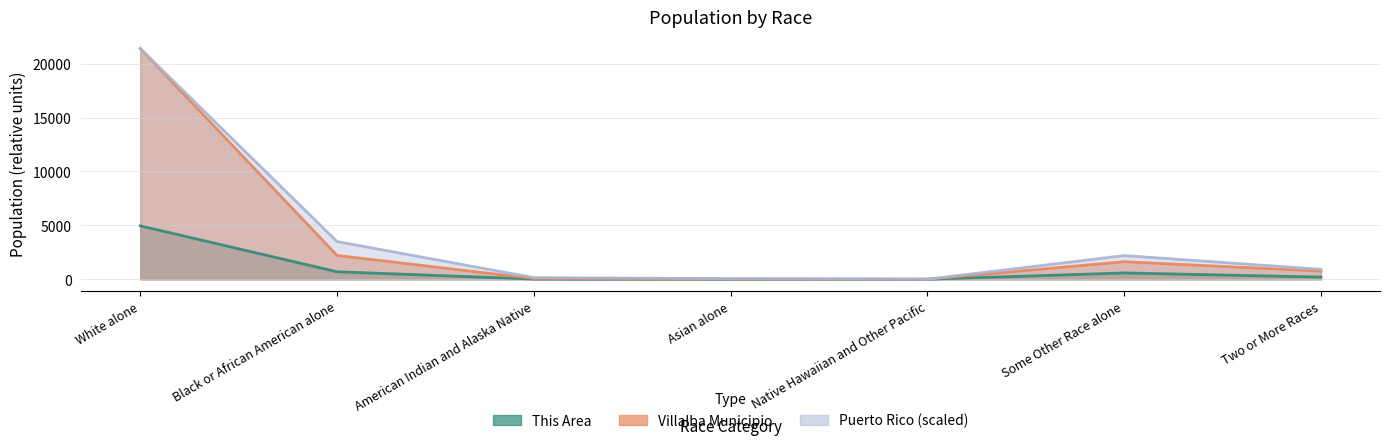

Does the chart have visible grid lines?

Yes